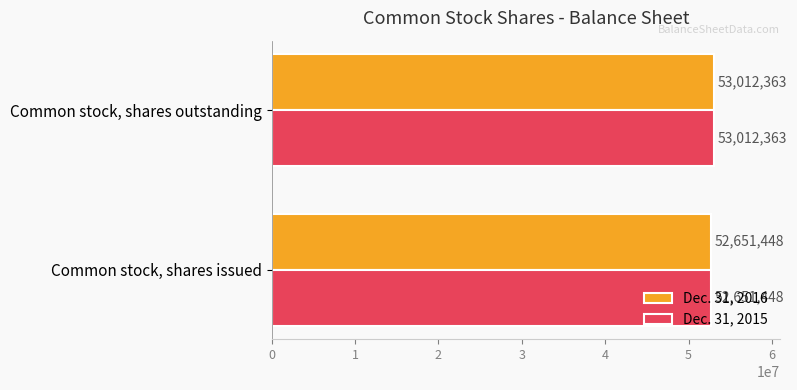

The Dec. 31, 2016 series shows 52651448 at Common stock, shares issued. True or false?

True